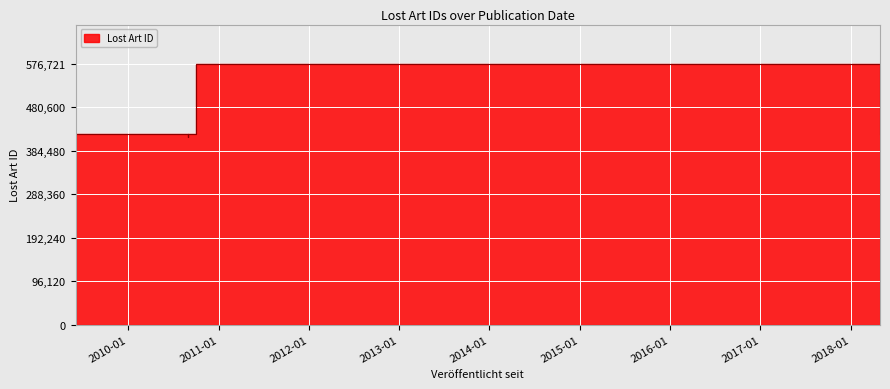

How many values are below 421480?

2